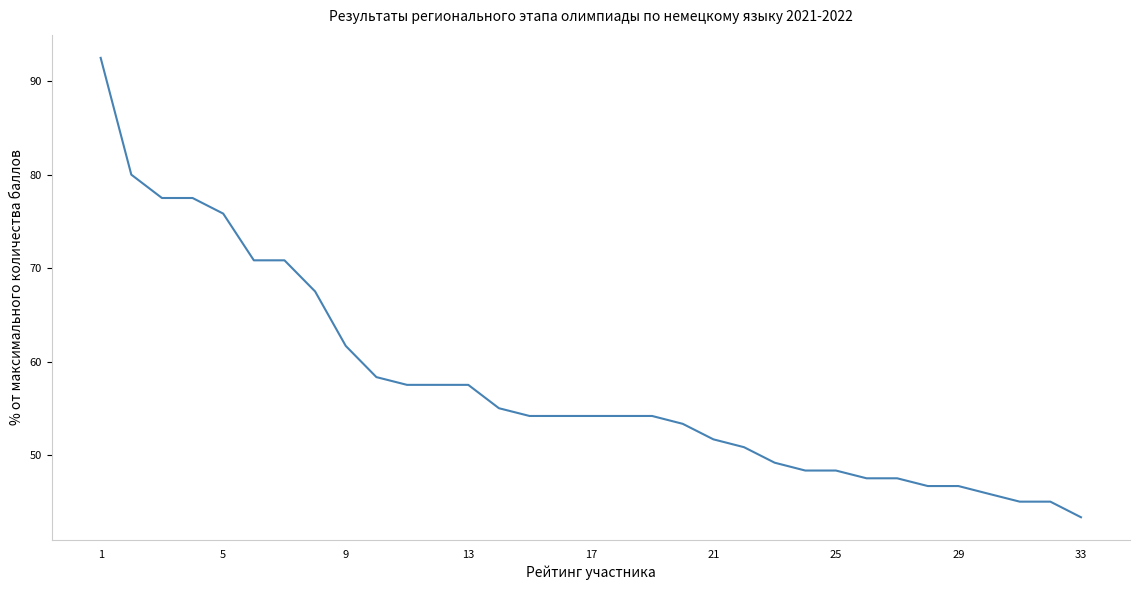

What is the maximum value shown in the chart?

92.5